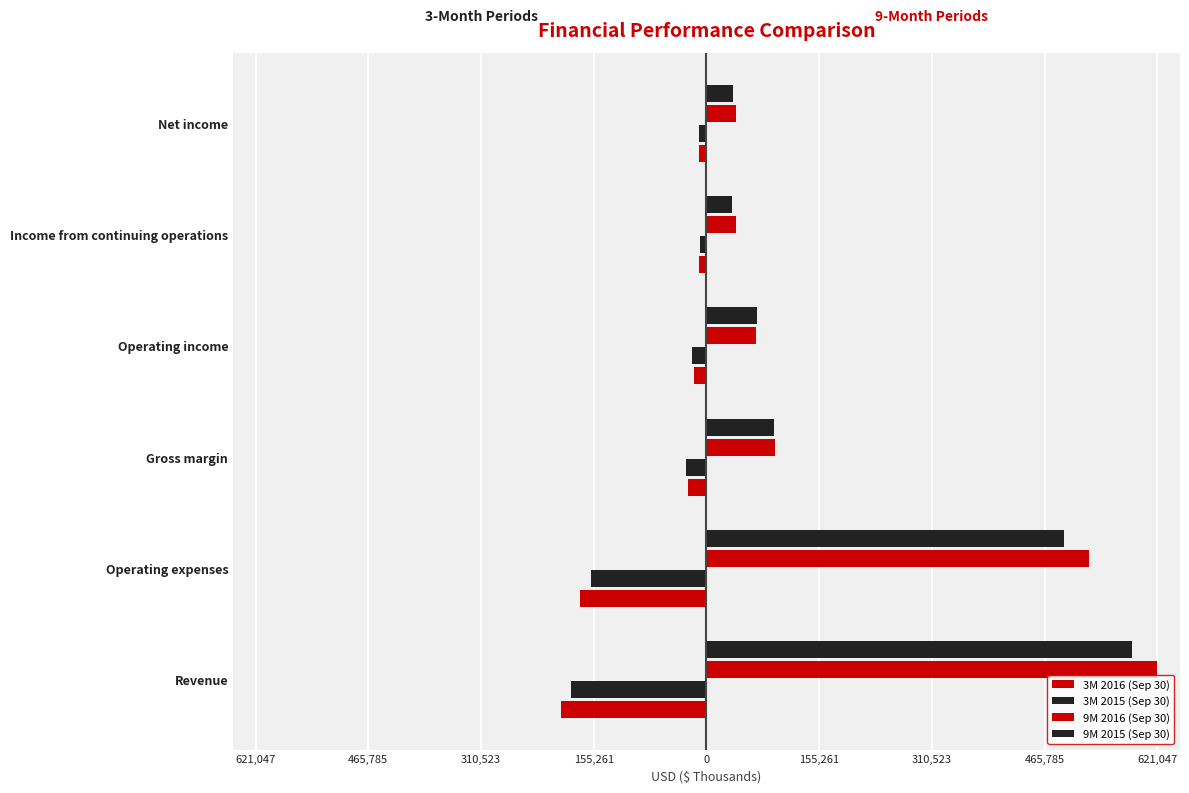

Which series has the largest range (max minus min)?

9M 2016 (Sep 30)